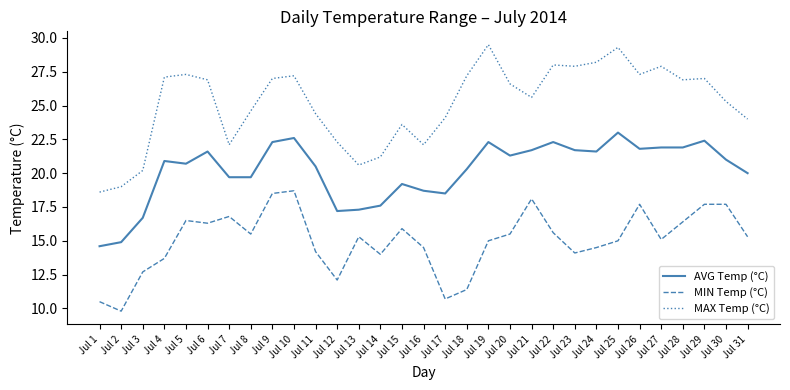

List the series in order of their peak value, highest first.

MAX Temp (°C), AVG Temp (°C), MIN Temp (°C)